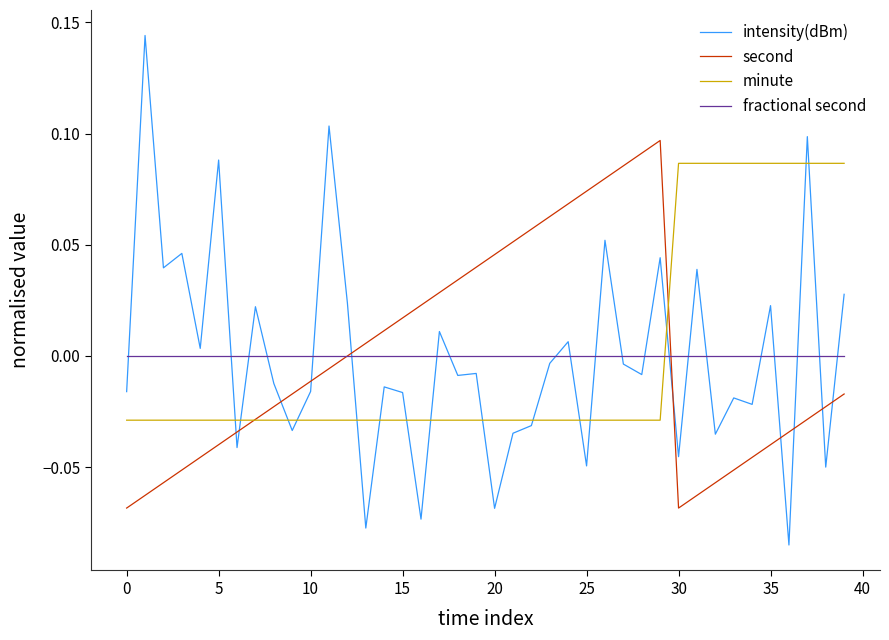

Rank the series by their maximum value, from highest to lowest.

intensity(dBm), second, minute, fractional second